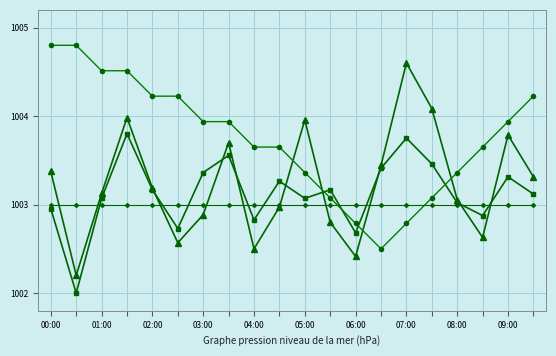

What is the smallest value displayed?

1002.0